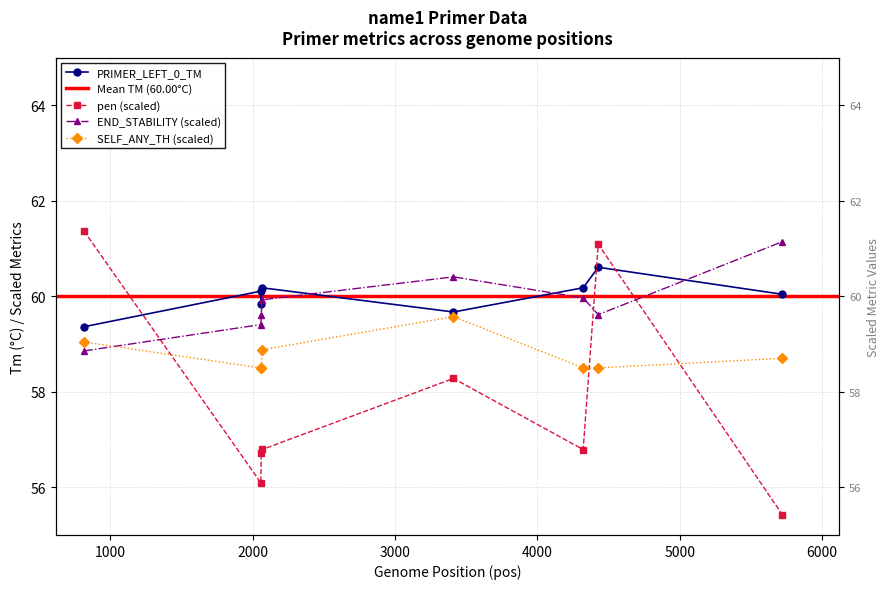

True or false: pen has a value of 22.7 at 5000.

False